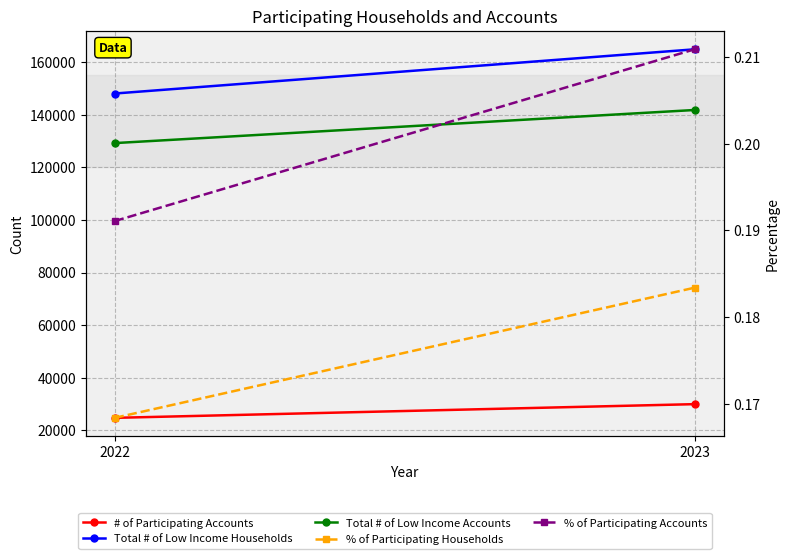

What value does the % of Participating Accounts series have at 2022?

0.2